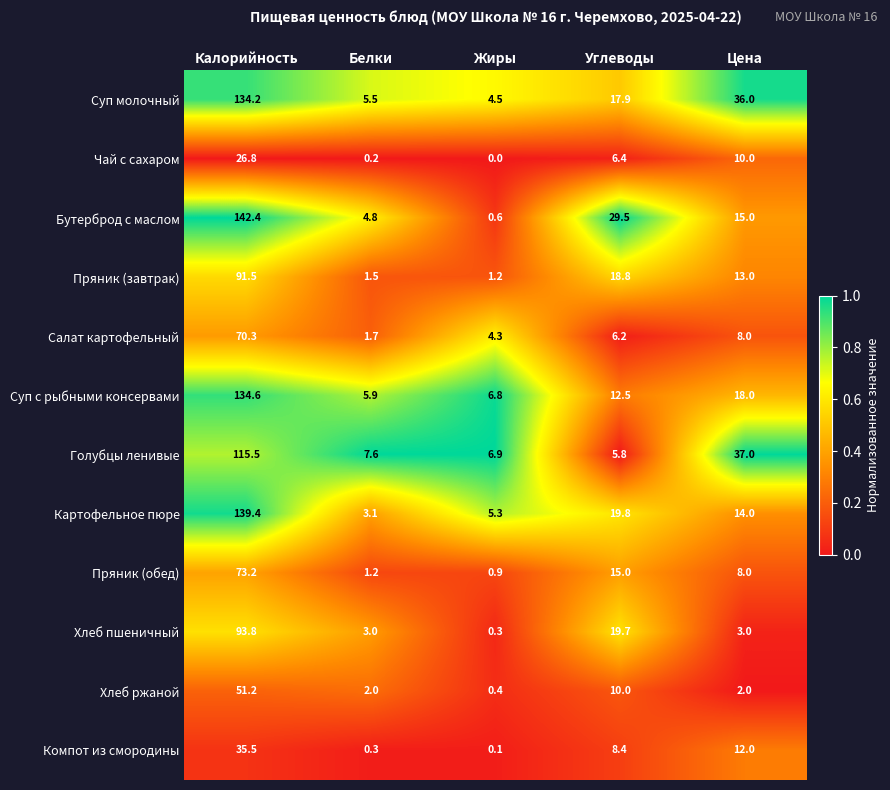

What is the spread (max minus min) of values at Цена?

35.0